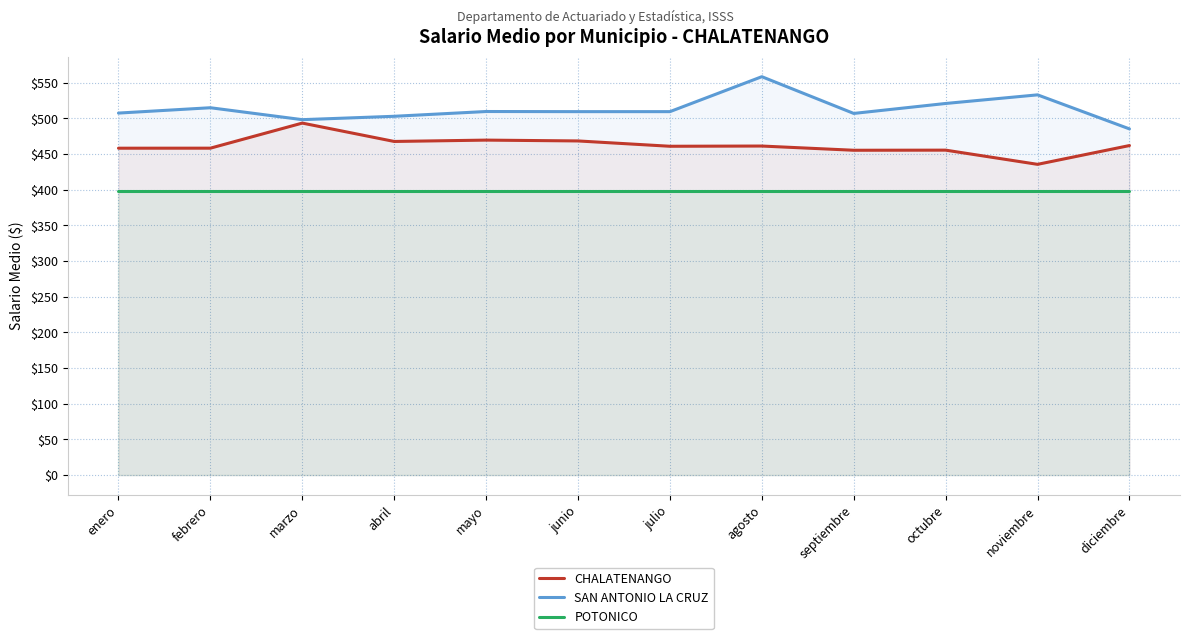

Is it true that POTONICO equals 398.7 at julio?

True